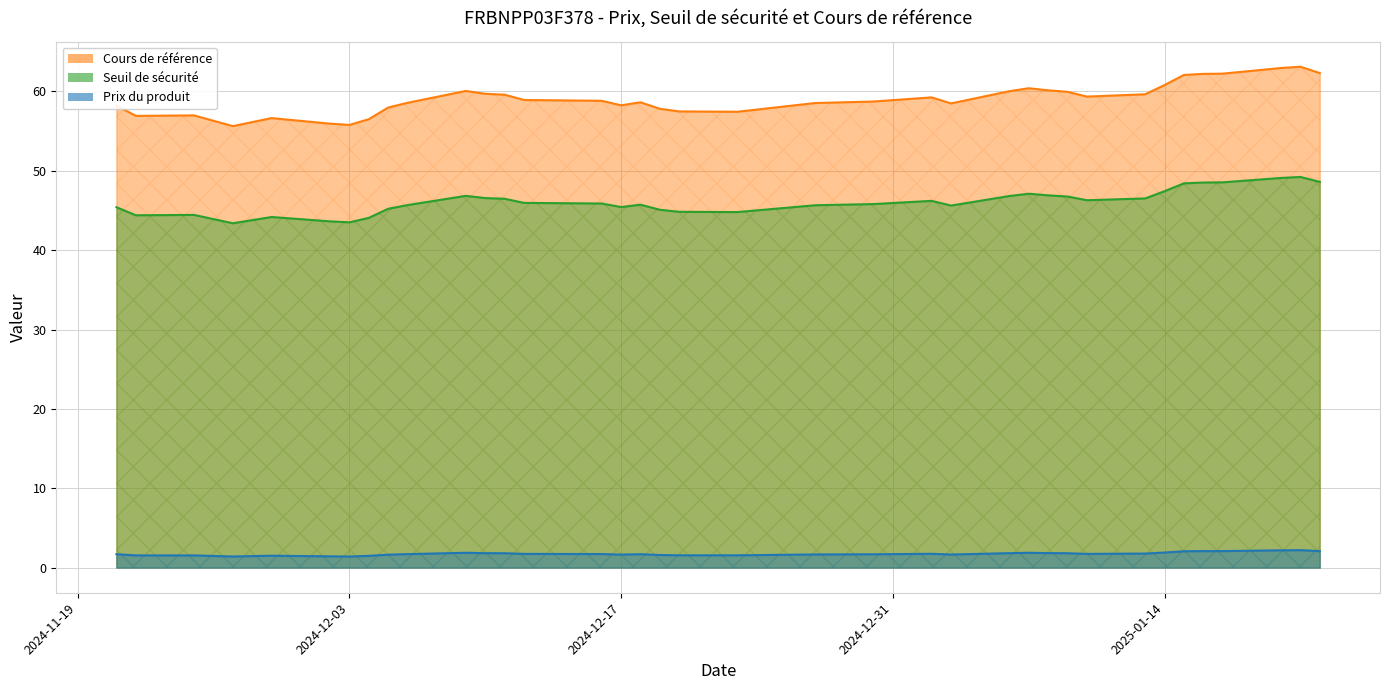

True or false: Cours de référence and Seuil de sécurité cross at least once.

False